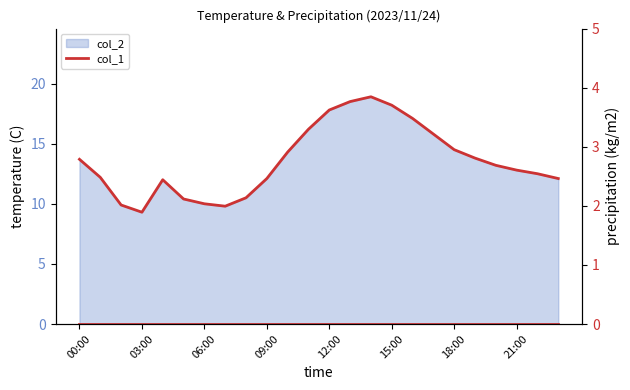

The chart shows a value of 12.5 at 22:00. True or false?

True